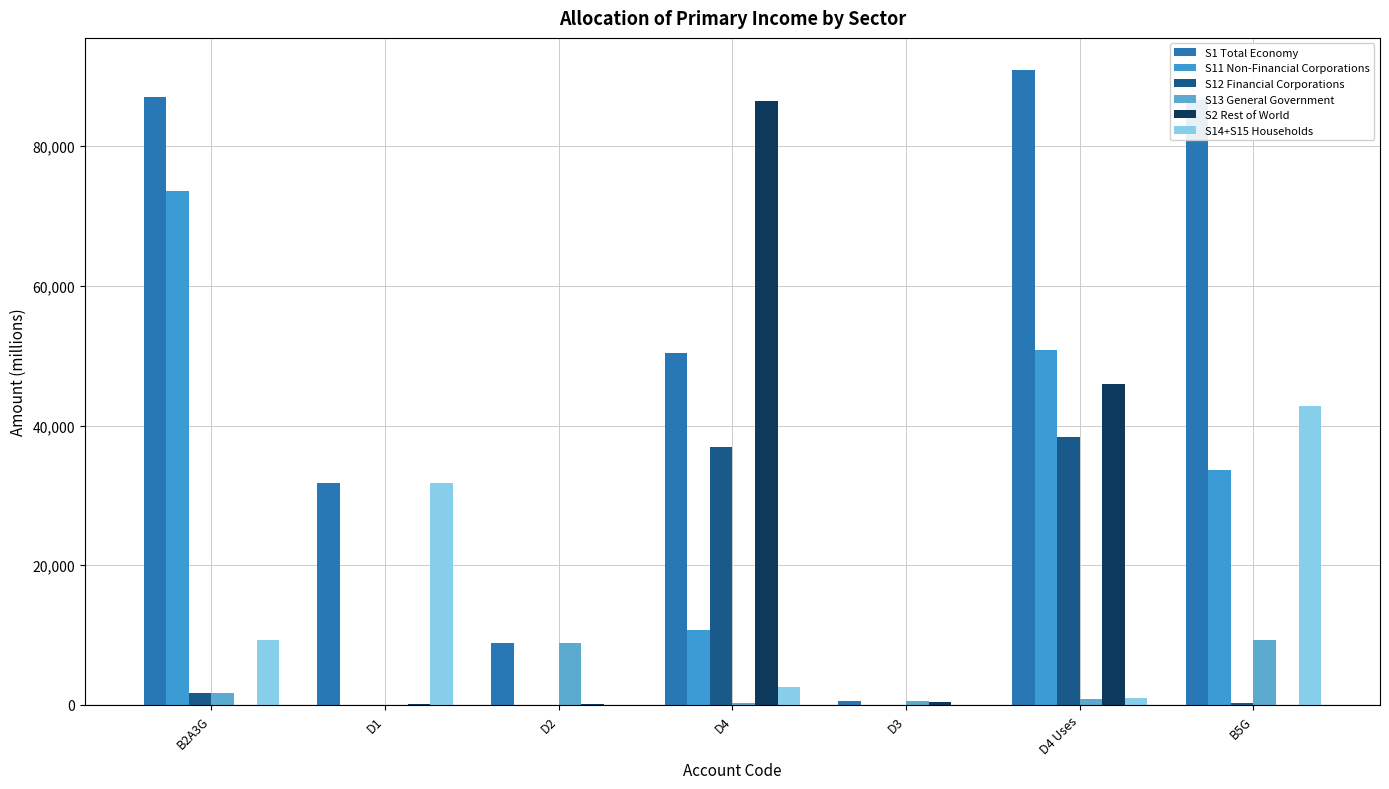

At which label does S12 Financial Corporations first exceed 244?

B2A3G